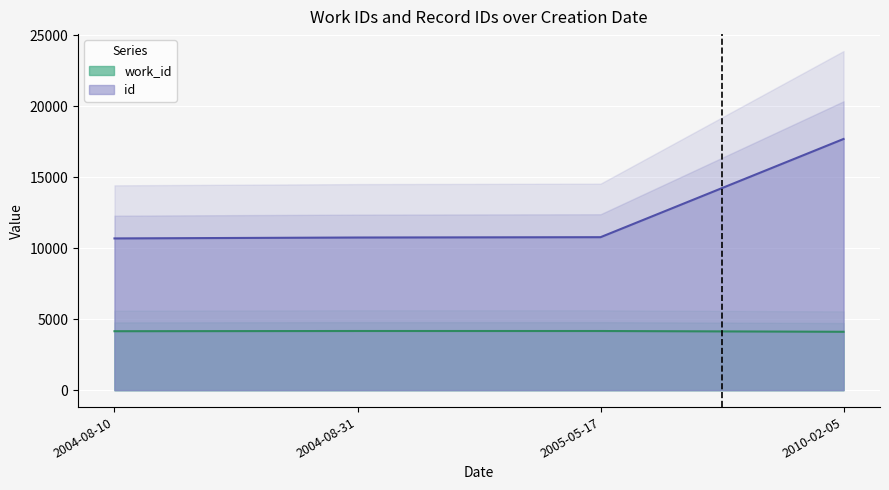

At how many categories does at least one series exceed 6915?

4